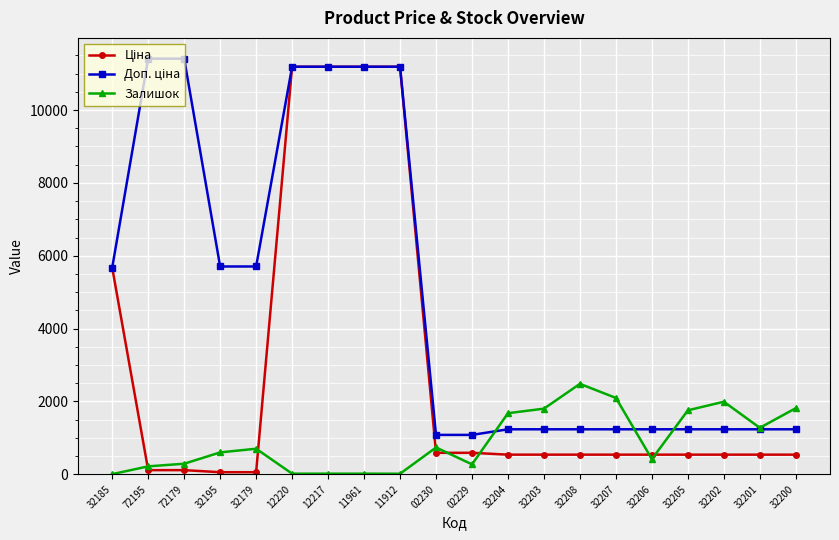

The value of Залишок at 32202 is 1992.0. True or false?

True